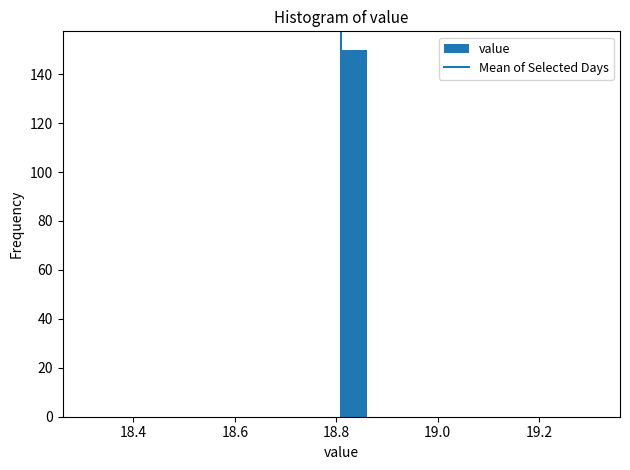

Around what value on the x-axis is the tallest bar? Give the approximate position of its centre, as read against the axis.

18.84